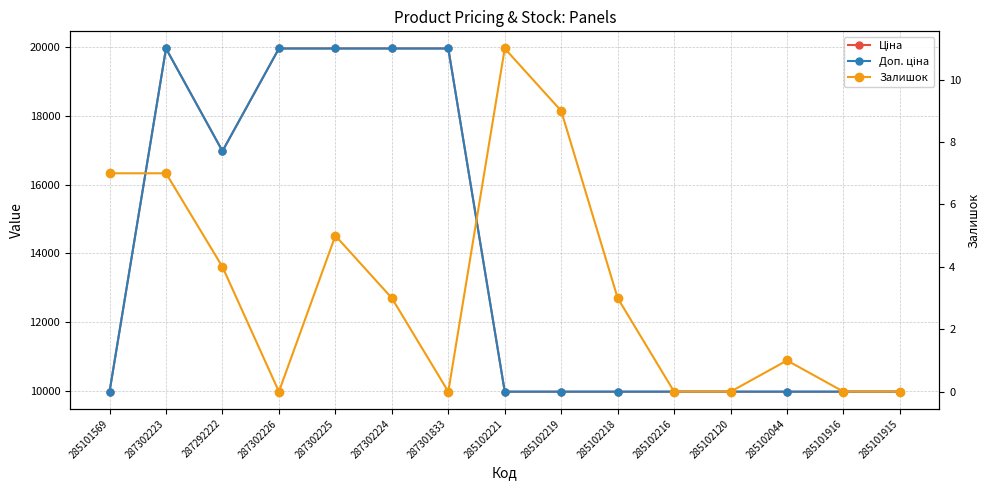

True or false: Ціна has a value of 4879.9 at 285102219.

False